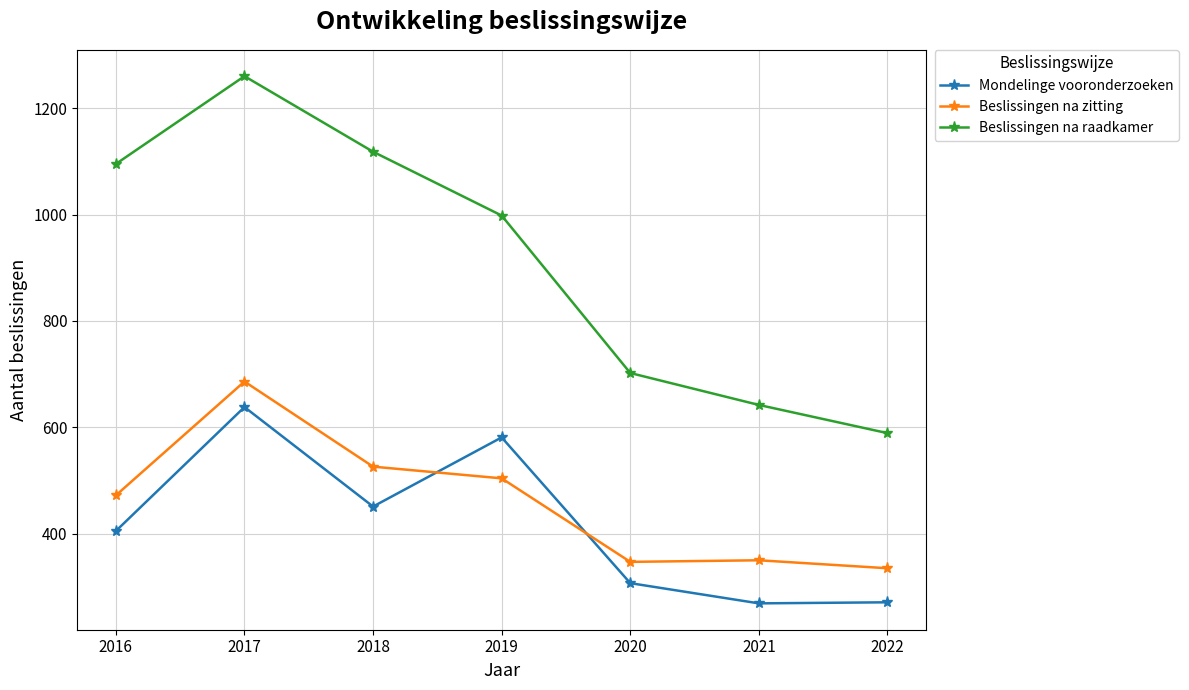

The Beslissingen na zitting series shows 530 at 2020. True or false?

False